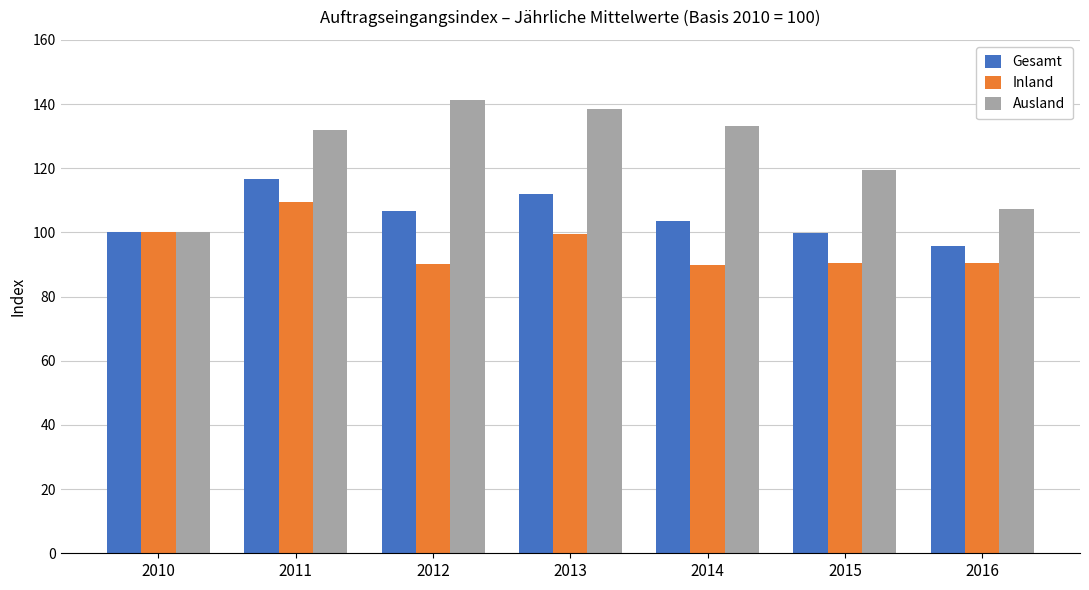

Which series changed the most between 2011 and 2016?

Ausland